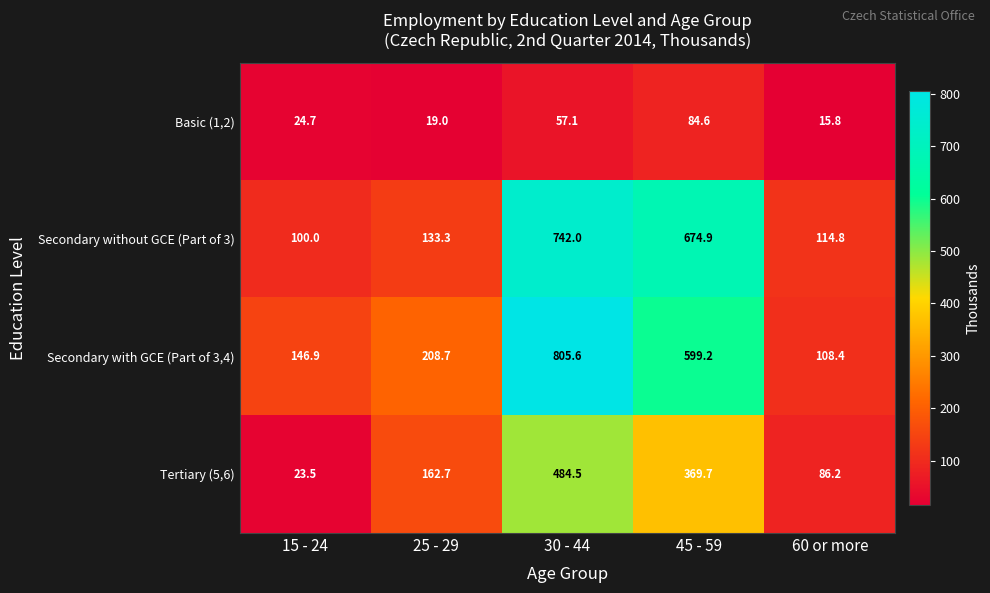

At which category is the sum across all series the highest?

30 - 44